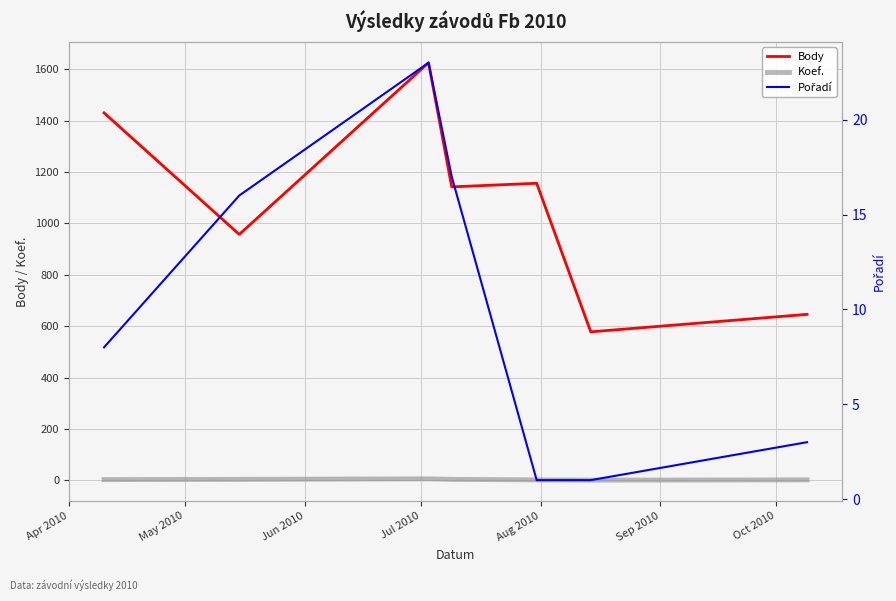

What is the value of the Koef. point at the 6th from the left?

1